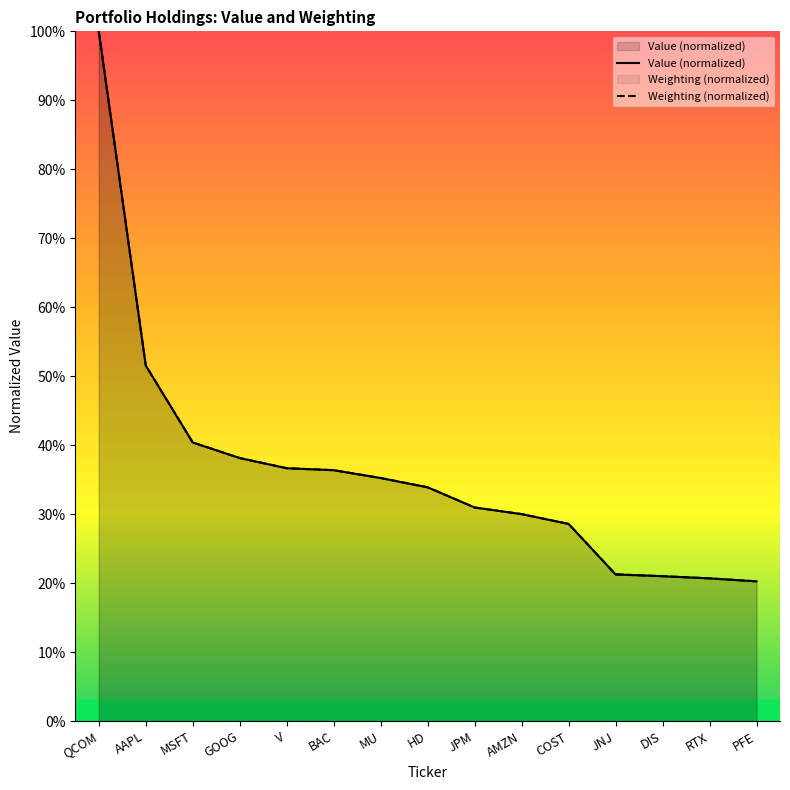

At which category is the sum across all series the highest?

QCOM